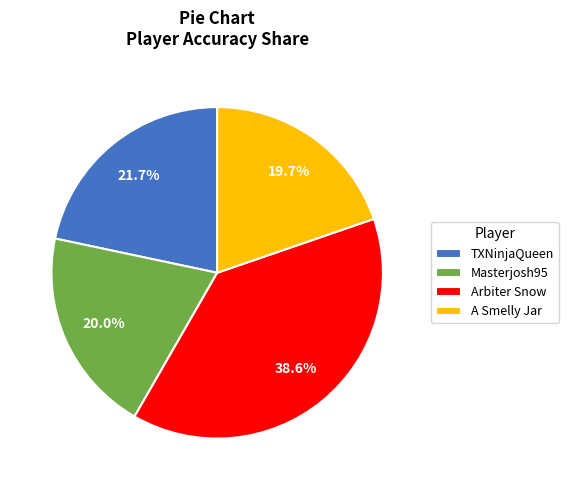

Which slice is the largest?

Arbiter Snow